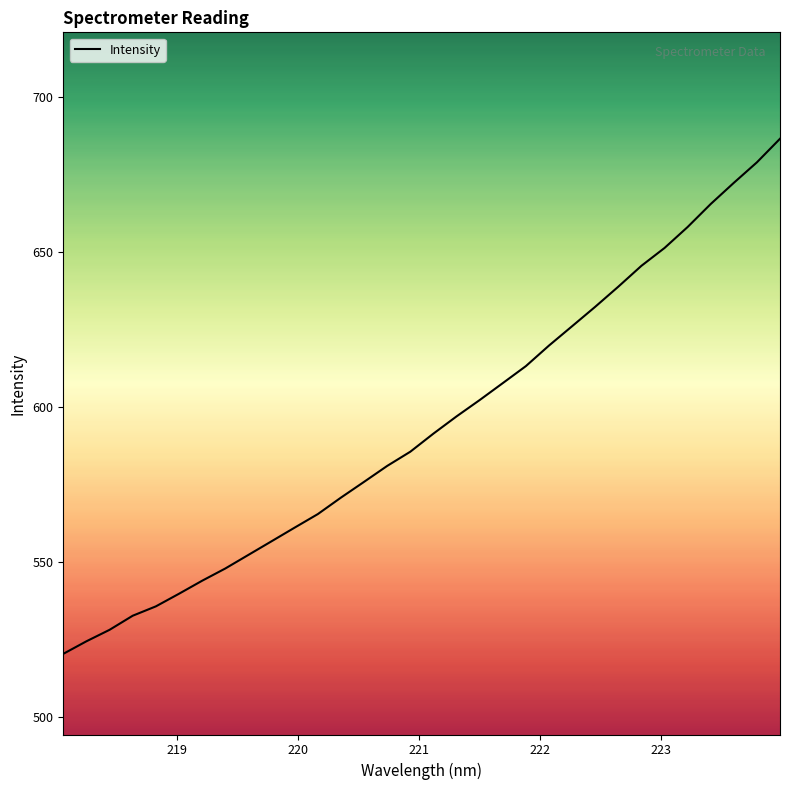

Reading left to right, extract all data points from this chart.

520.4	524.4	528.1	532.7	535.7	539.8	544.0	547.9	552.3	556.7	561.1	565.5	570.8	575.9	581.0	585.6	591.4	597.0	602.3	607.7	613.2	619.8	626.1	632.3	638.8	645.6	651.3	658.1	665.5	672.3	678.9	686.6